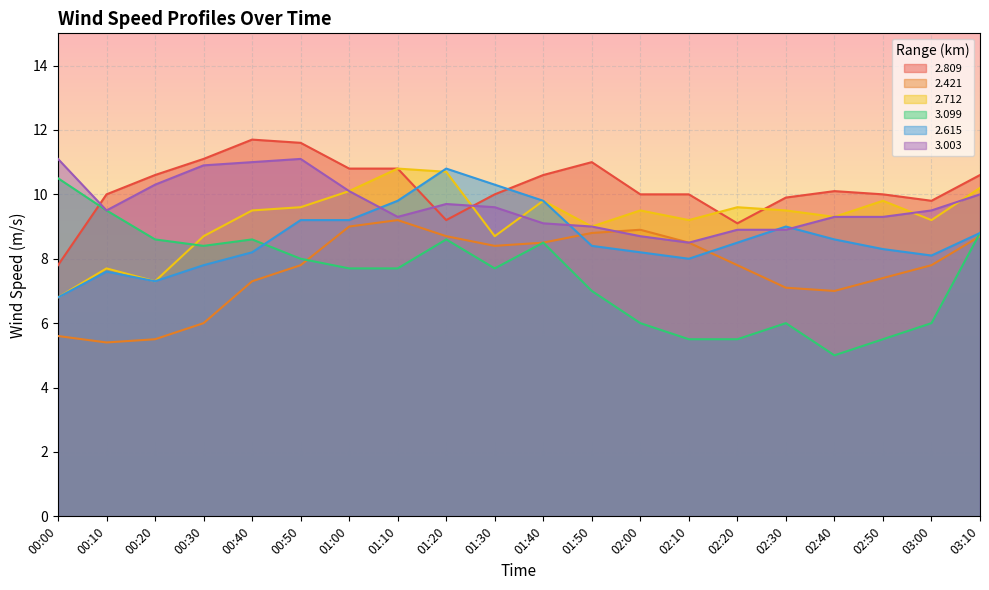

True or false: 2.615 has a value of 7.3 at 00:20.

True